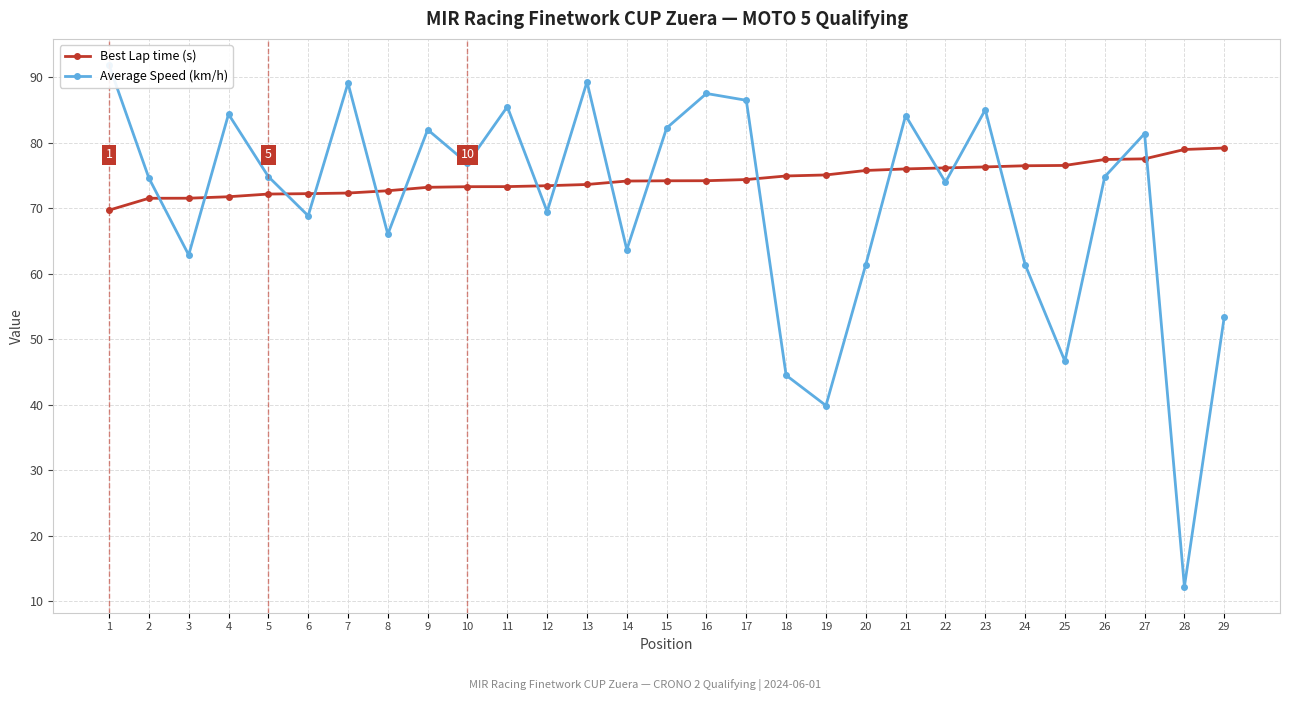

The Average Speed (km/h) series shows 6.2 at 28. True or false?

False